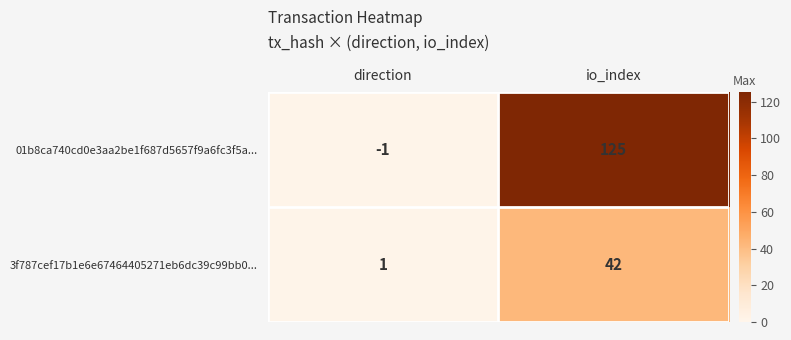

What is the total value across all series at direction?

0